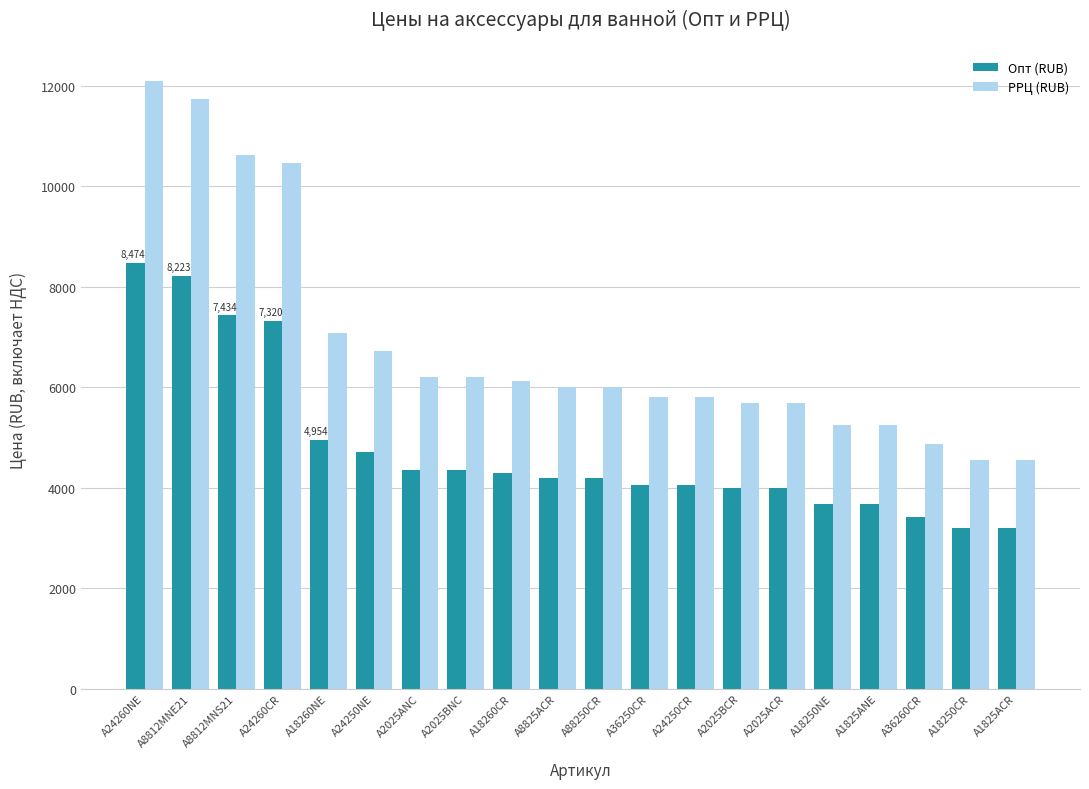

What is the sum of the Опт (RUB) values at A24250NE and A2025ACR?

8696.0